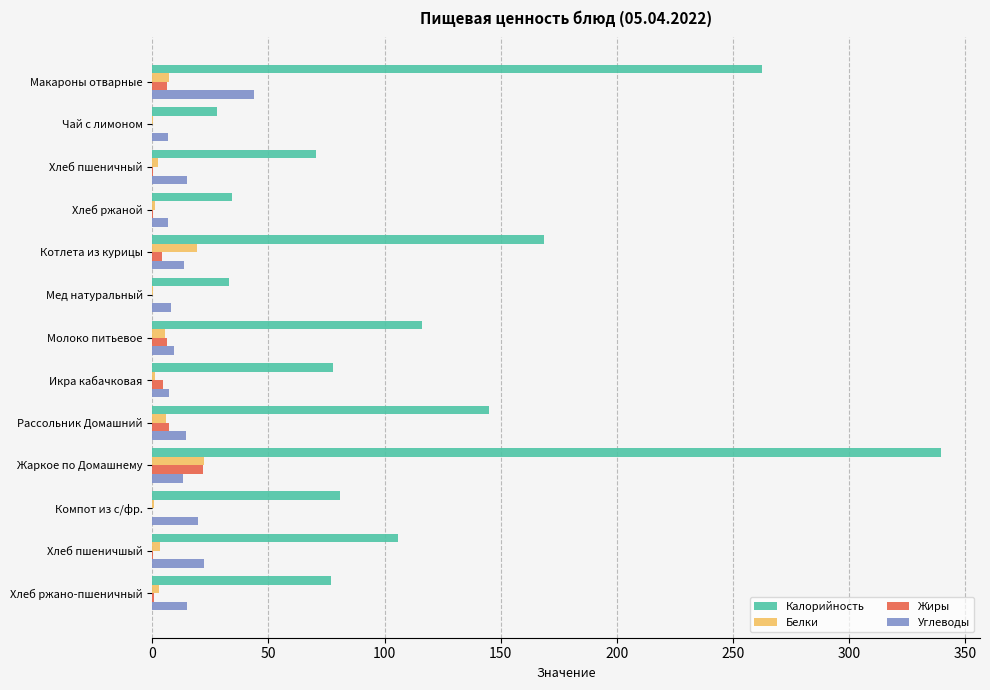

Between Жаркое по Домашнему and Компот из с/фр., which series saw the biggest shift?

Калорийность